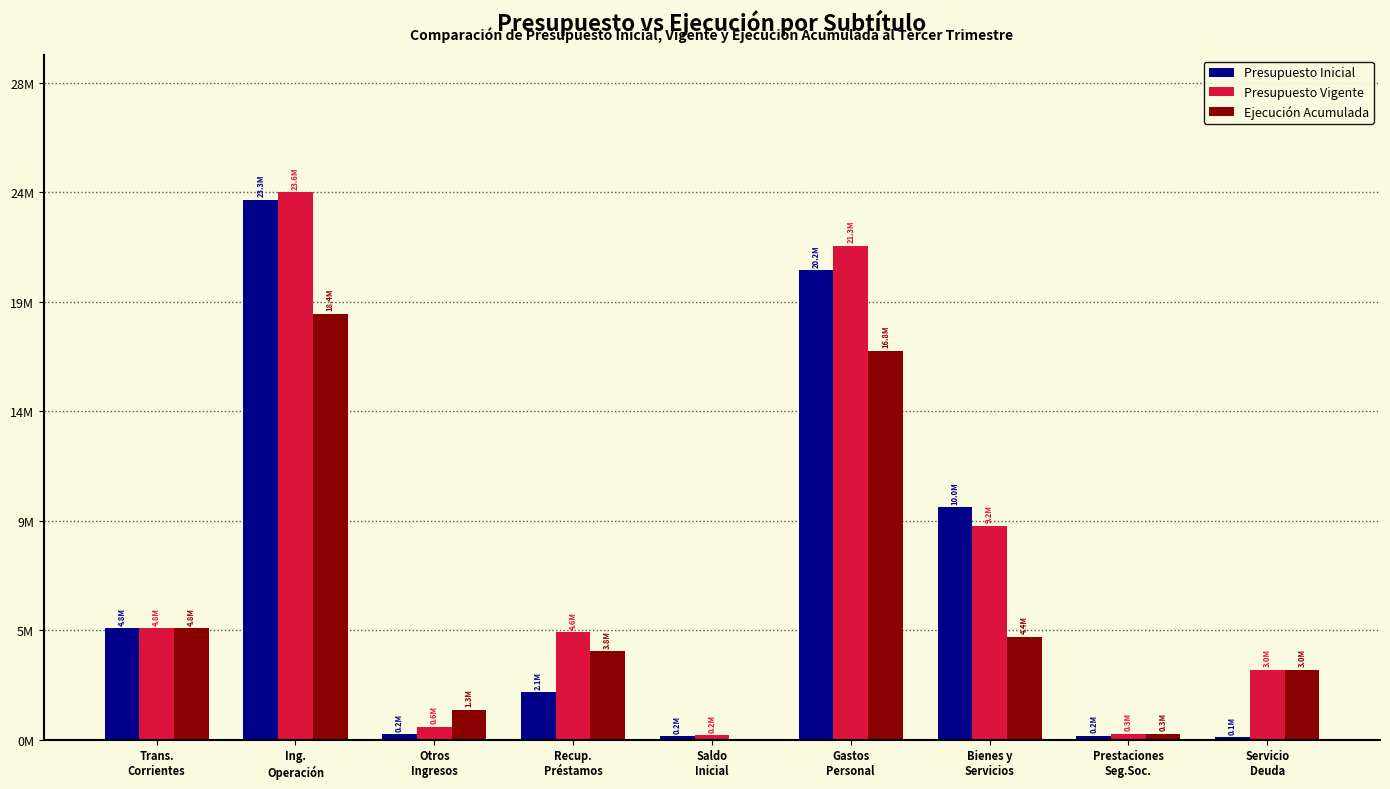

At which label does Presupuesto Vigente first exceed 4632239?

Trans.
Corrientes